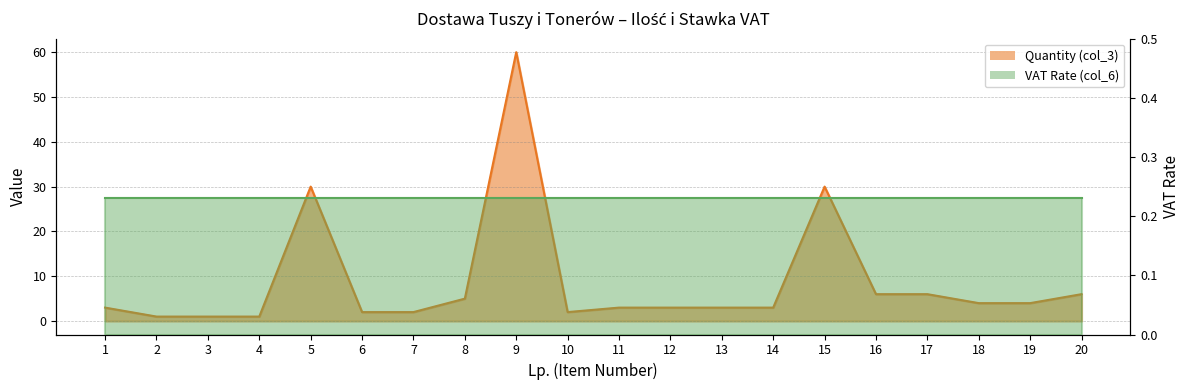

What is the value of the 17th point from the left?

6